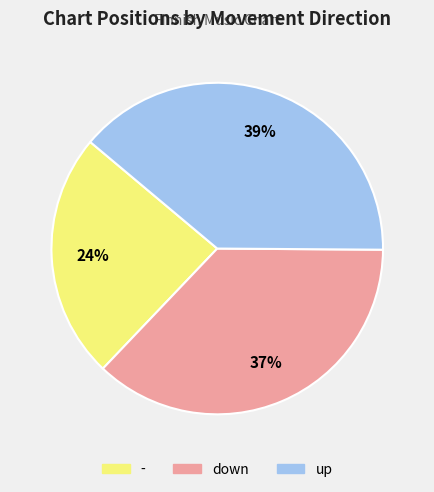

Does up account for over 50% of the chart?

No